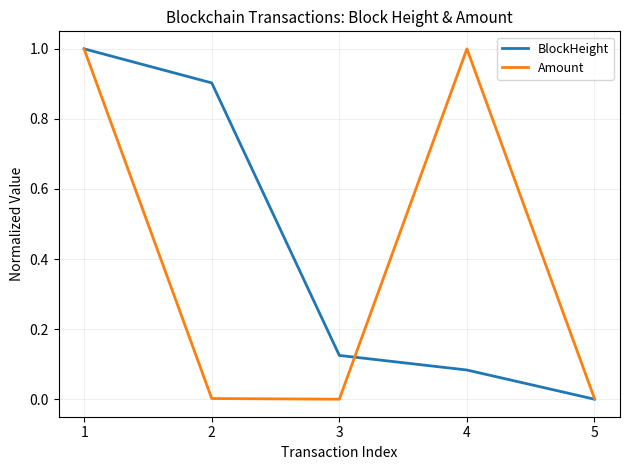

Is the value of Amount at 4 greater than the value of BlockHeight at 4?

Yes